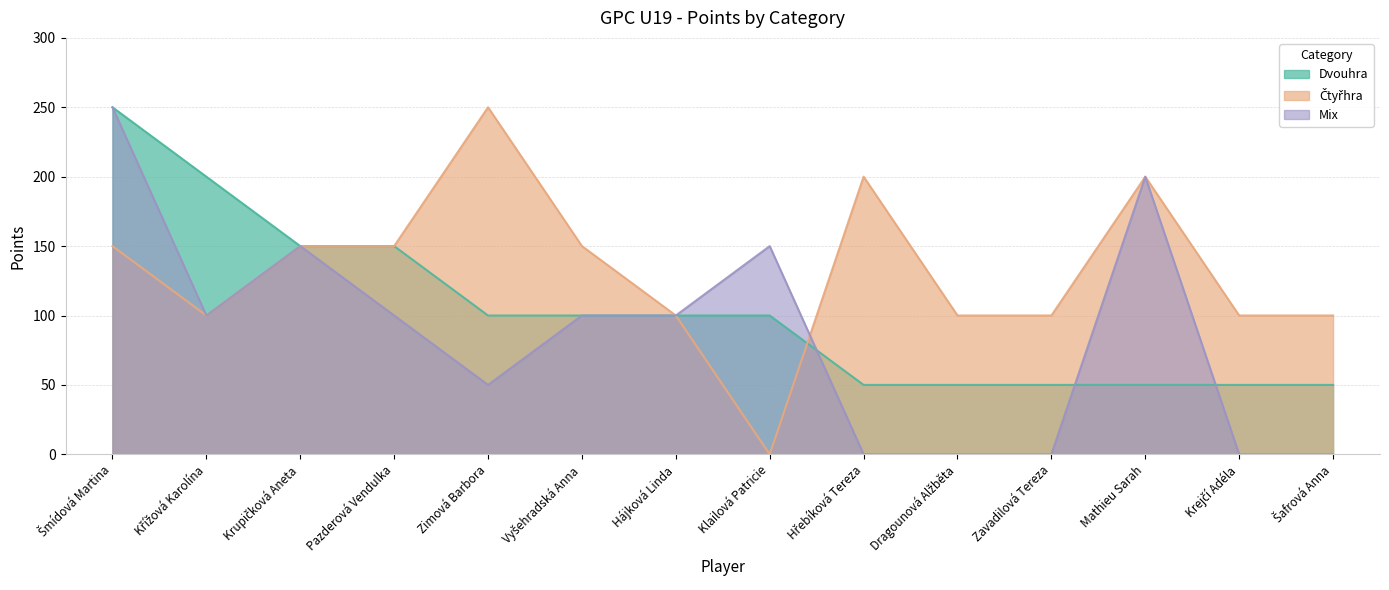

What is the label of the 13th point from the left?

Krejčí Adéla